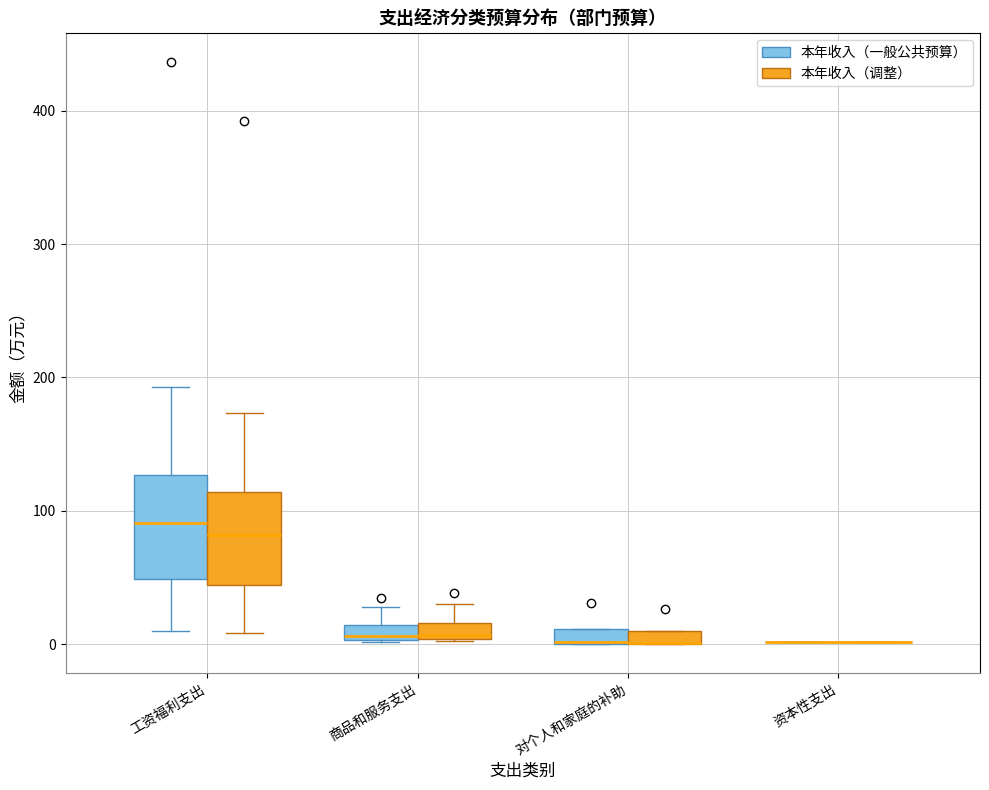

Where is the upper edge of the box for 工资福利支出 (本年收入（一般公共预算）) on the y-axis? The values are not printed on the chart, so give them approximately, as read against the axis.

130